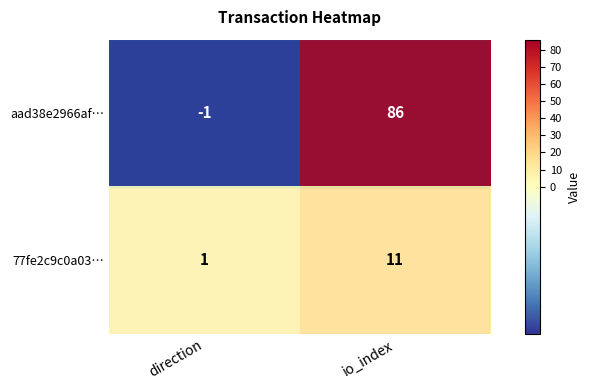

True or false: 77fe2c9c0a03… has a value of 11 at io_index.

True